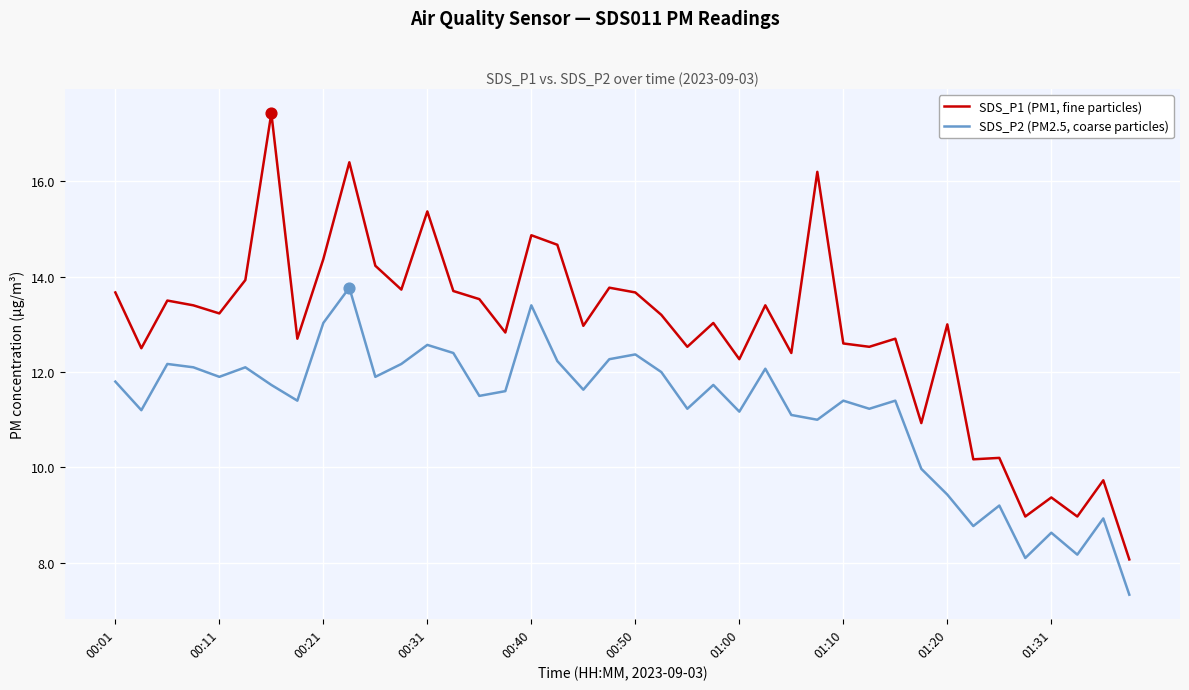

List the series in order of their overall mean, highest first.

SDS_P1 (PM1, fine particles), SDS_P2 (PM2.5, coarse particles)